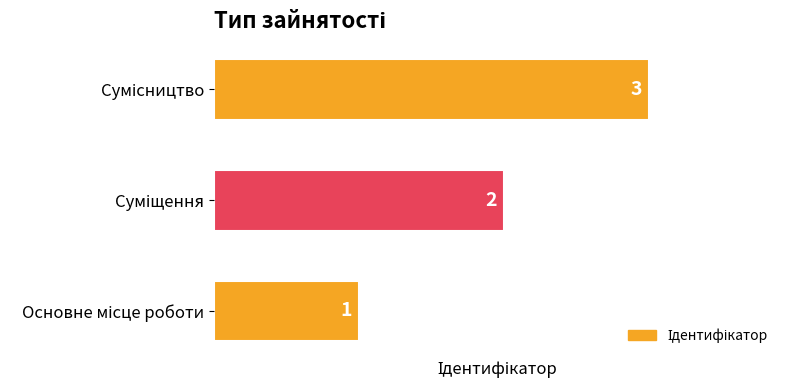

How many distinct data groups are displayed?

1